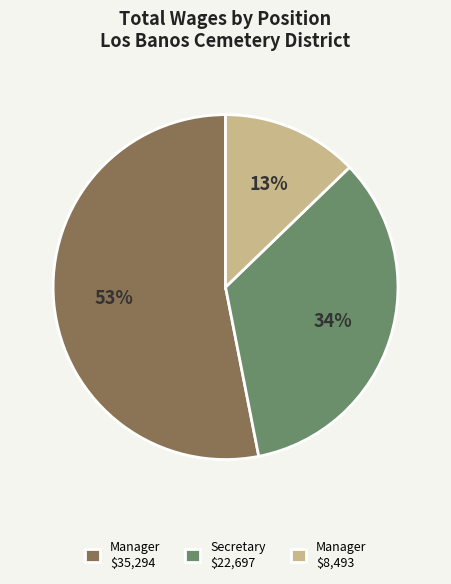

What is the majority slice?

Manager $35,294